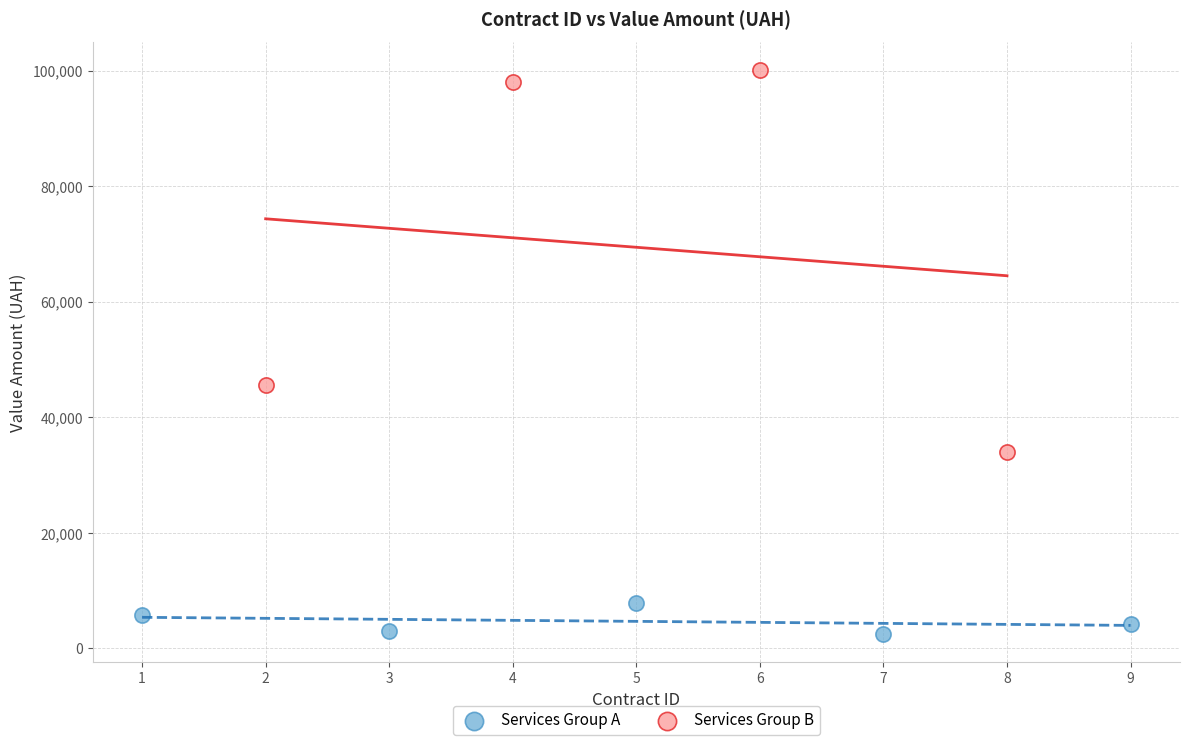

Which series reaches the maximum Y coordinate?

Services Group B